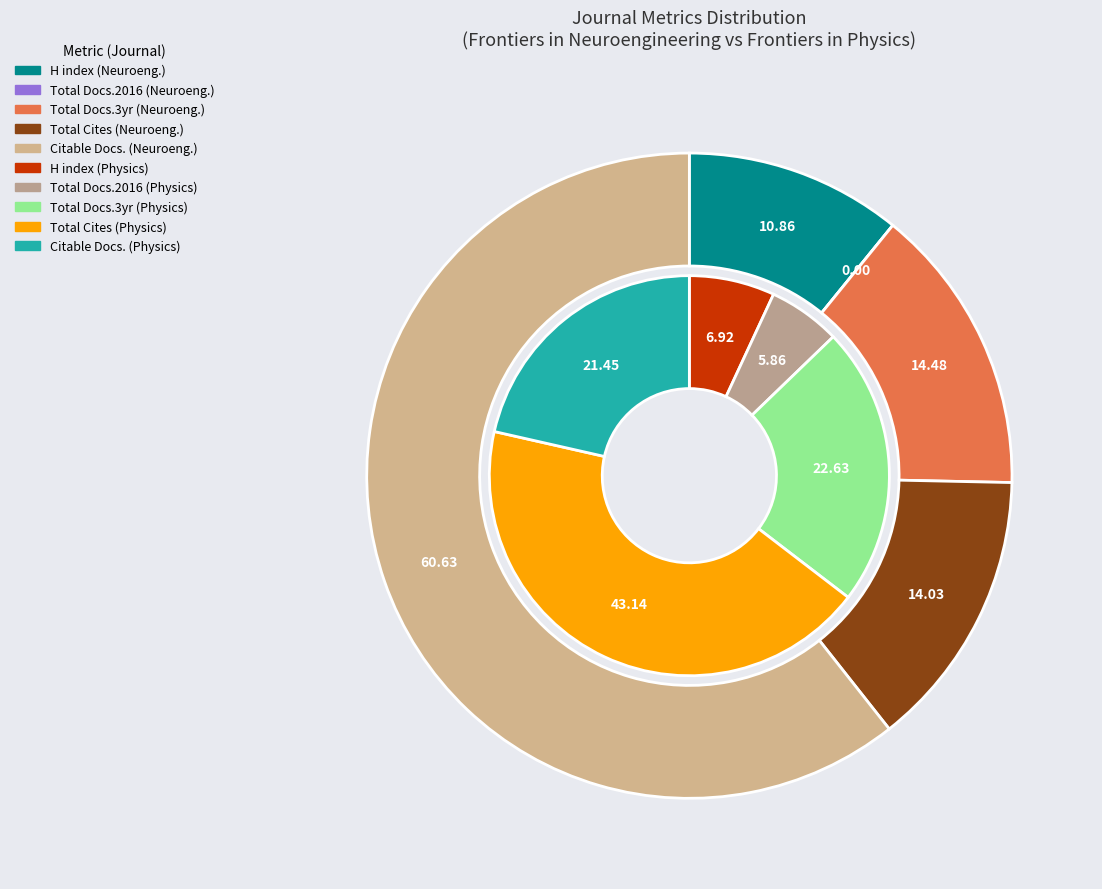

Which has a higher value, Frontiers in Neuroengineering or Frontiers in Physics?

Frontiers in Physics